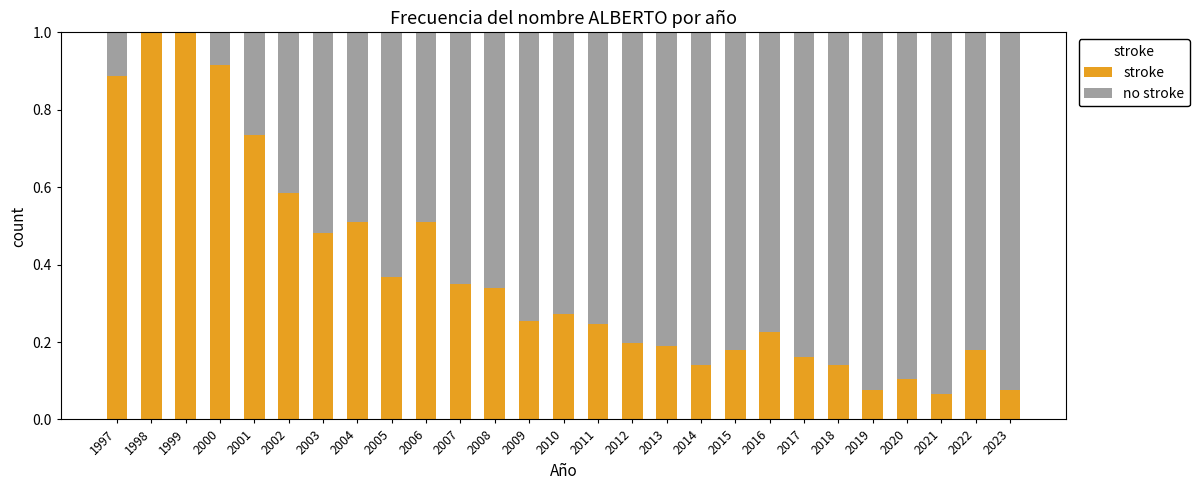

What is the total value across all series at 2004?

1.0